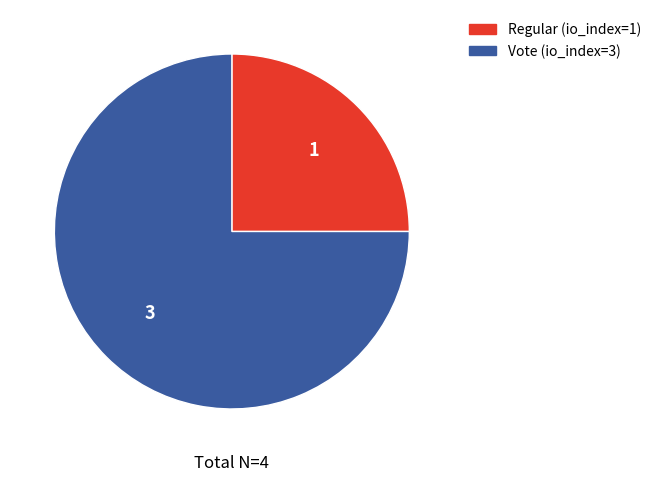

True or false: Vote (io_index=3) accounts for 75% of the total.

True